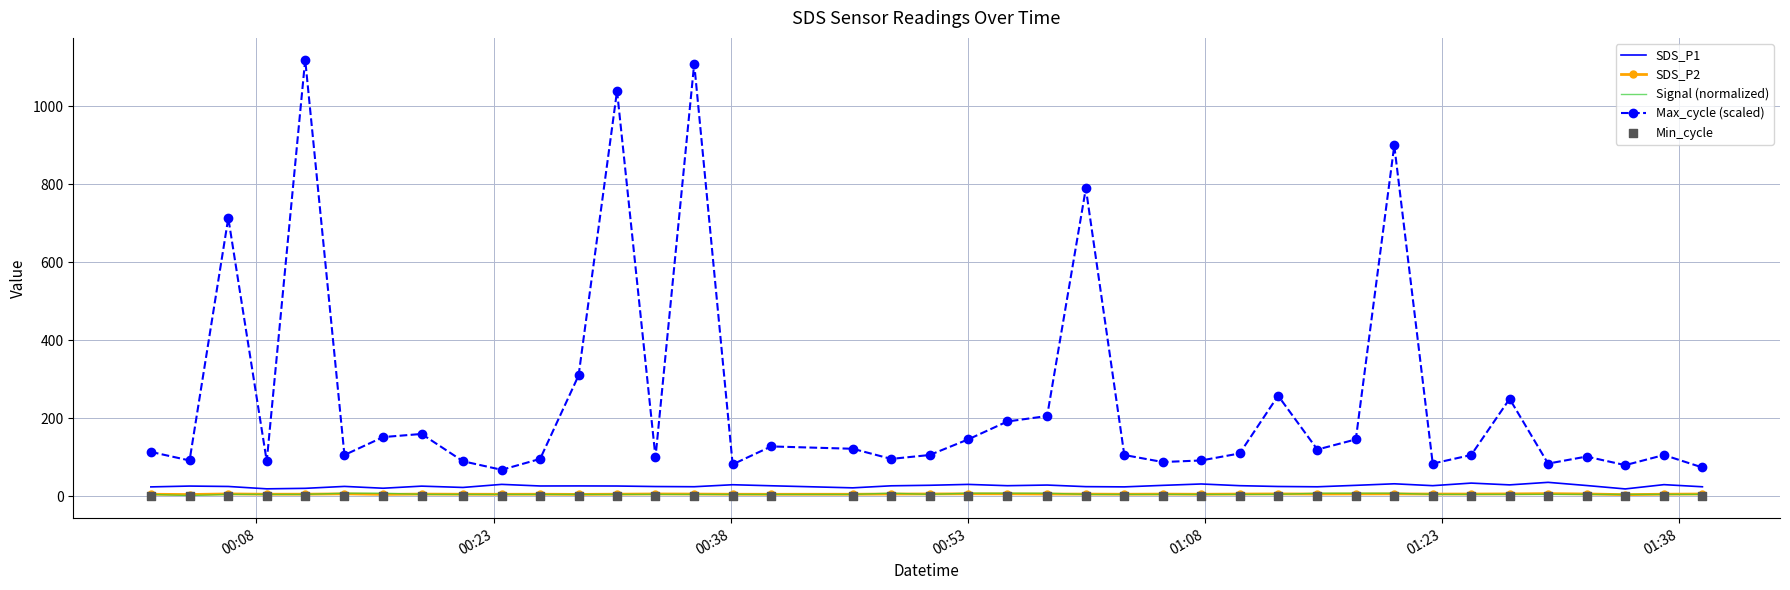

Which series has the widest spread of Y values?

Max_cycle (scaled)